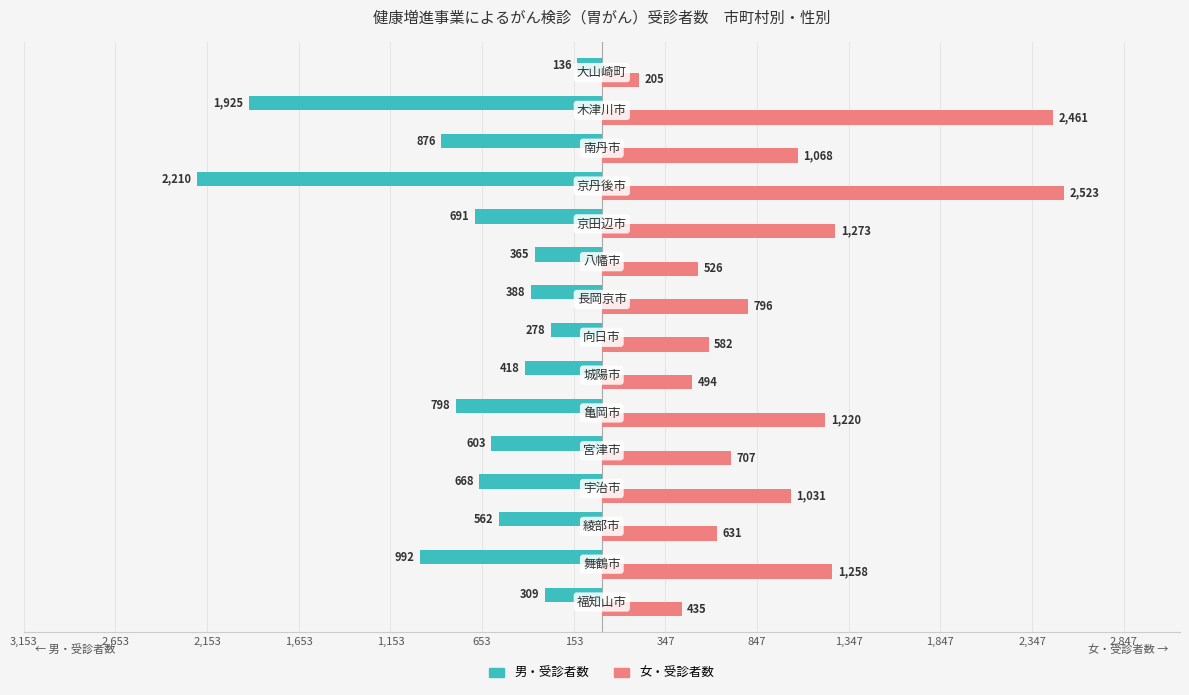

What is the value of the 女・受診者数 bar at the 7th from the left?

494